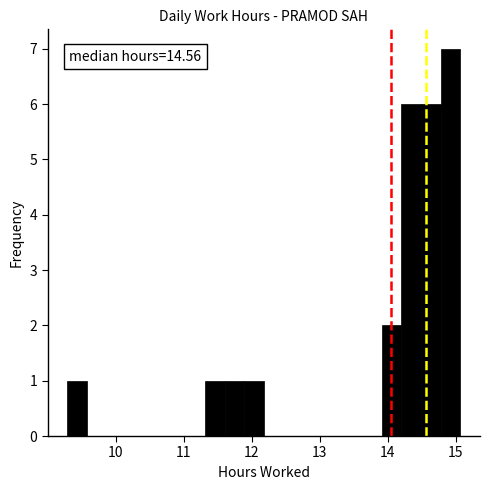

Read against the x-axis, roughly where is the centre of the tallest bar?

14.9